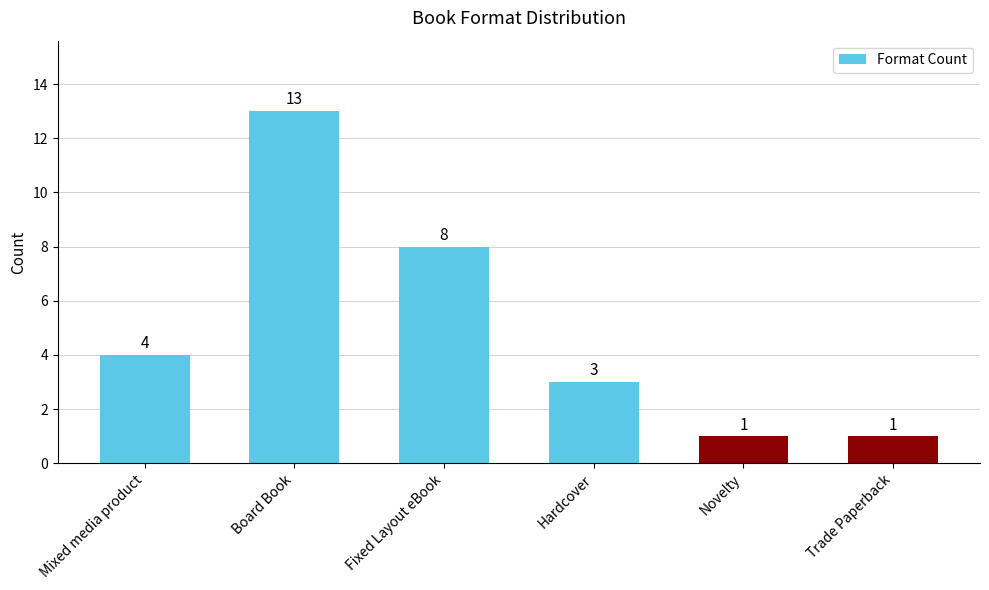

Count the values in the range 1 to 8.

5